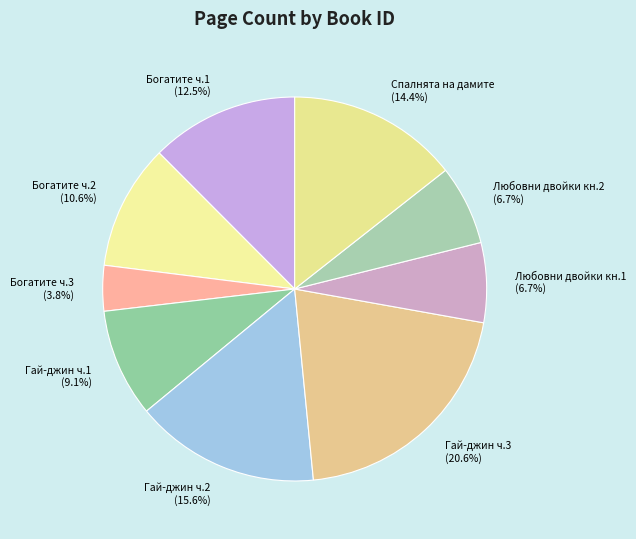

What is the largest slice in the pie chart?

Гай-джин ч.3